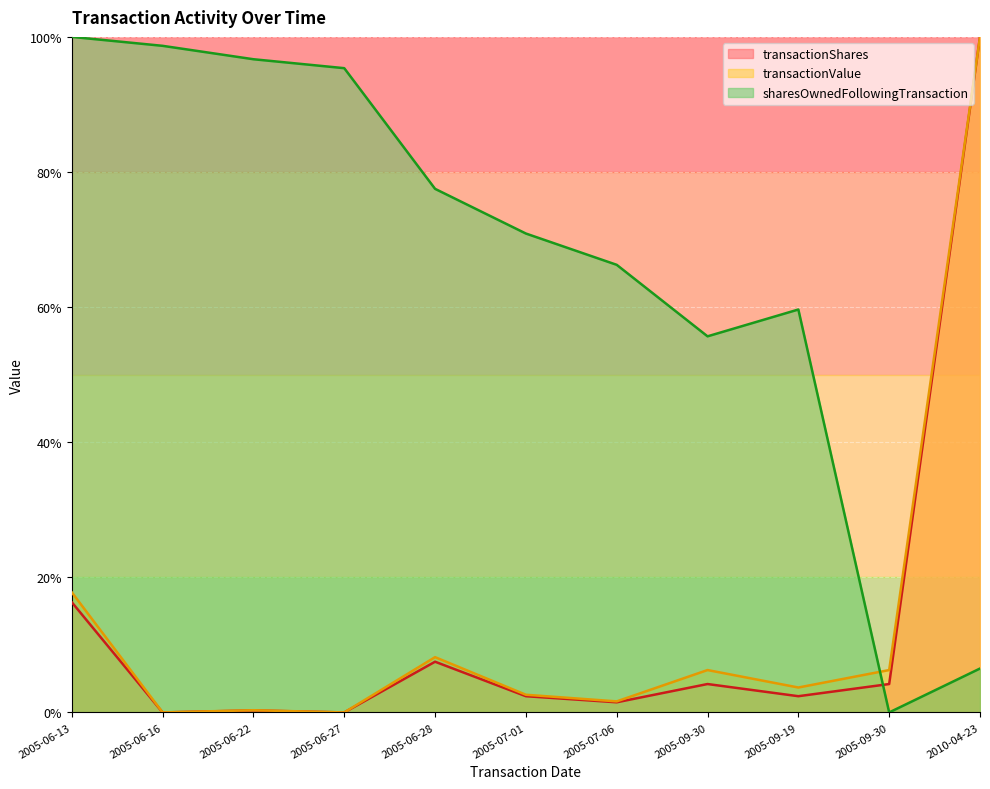

What is the average value of the sharesOwnedFollowingTransaction series?

0.7